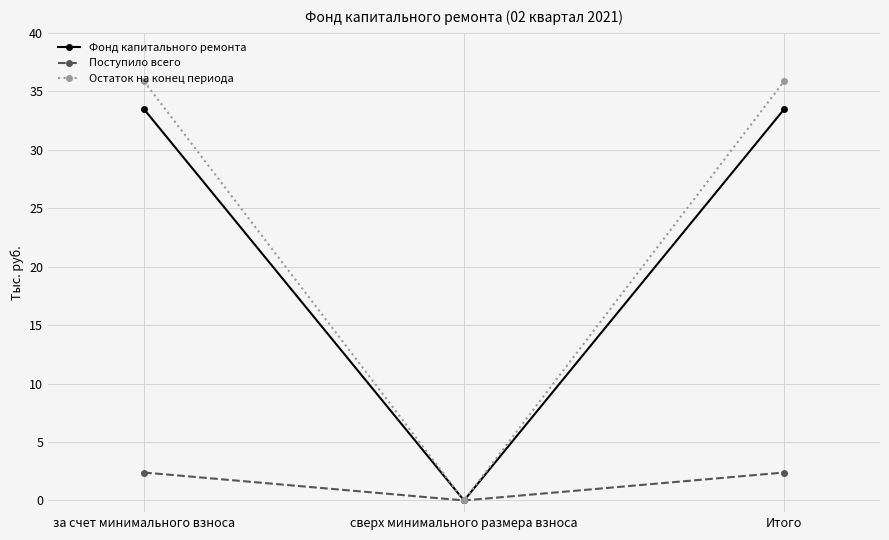

How many distinct data groups are displayed?

3